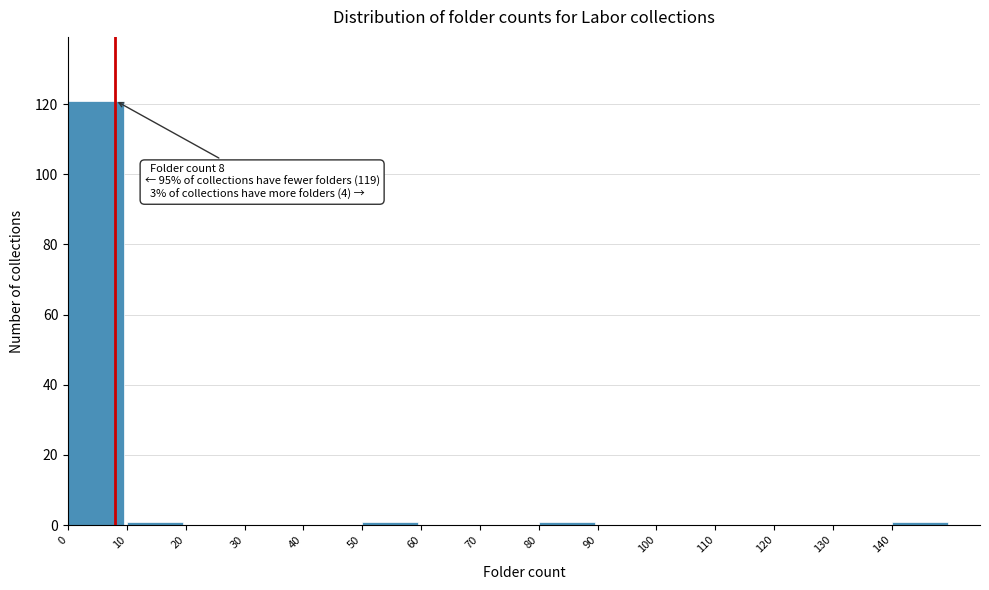

Over which range of the x-axis is the bar tallest?

0 to 10